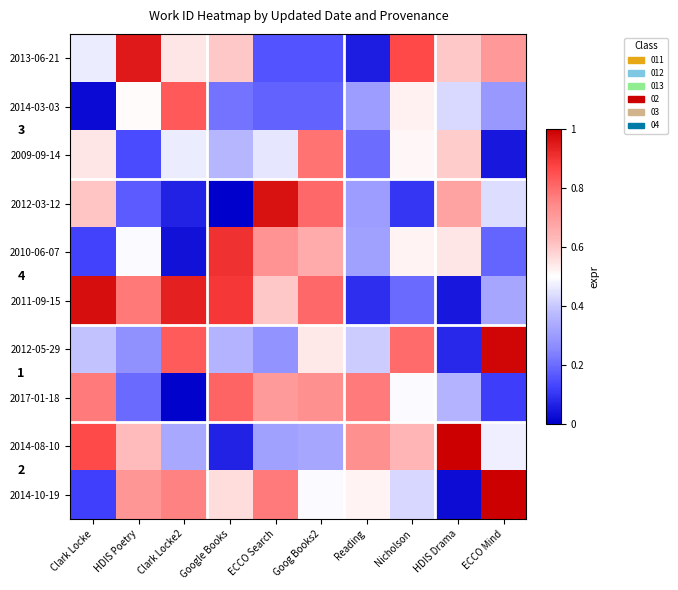

What is the difference between the maximum and second lowest values in the 2014-08-10 series?

0.7